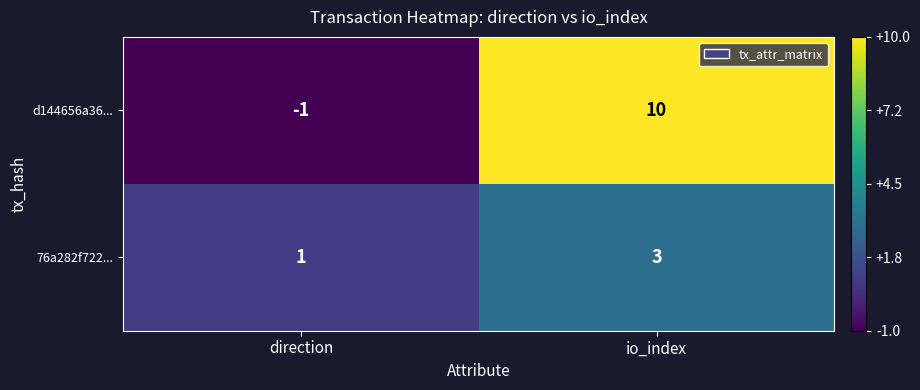

Which series has the widest spread of values?

d144656a36...